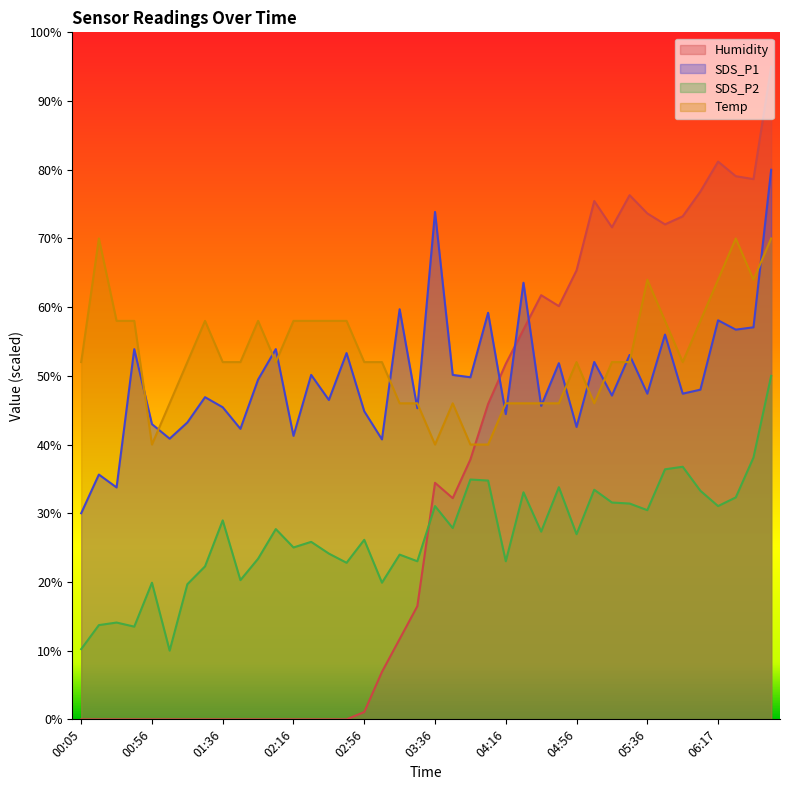

Is it true that SDS_P1 equals 37.0 at 00:35?

False